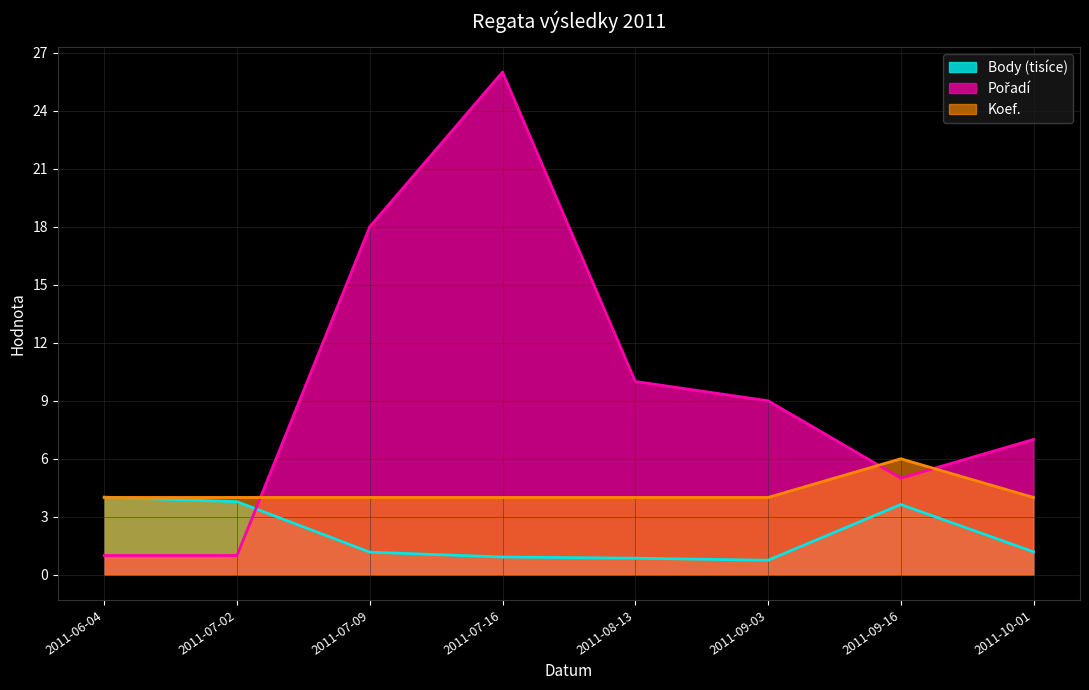

Is the value of Koef. at 2011-10-01 greater than the value of Pořadí at 2011-09-16?

No